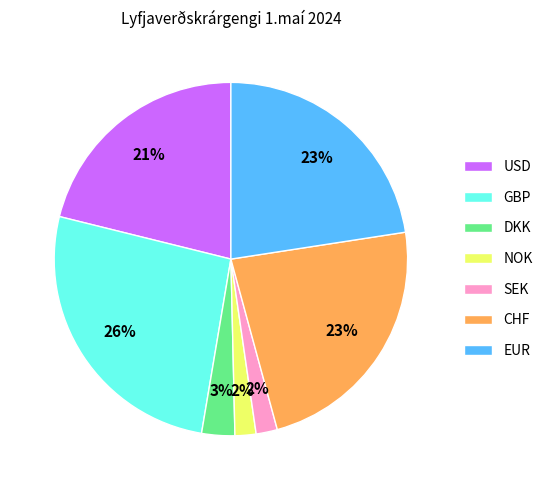

Which slice is the largest?

GBP